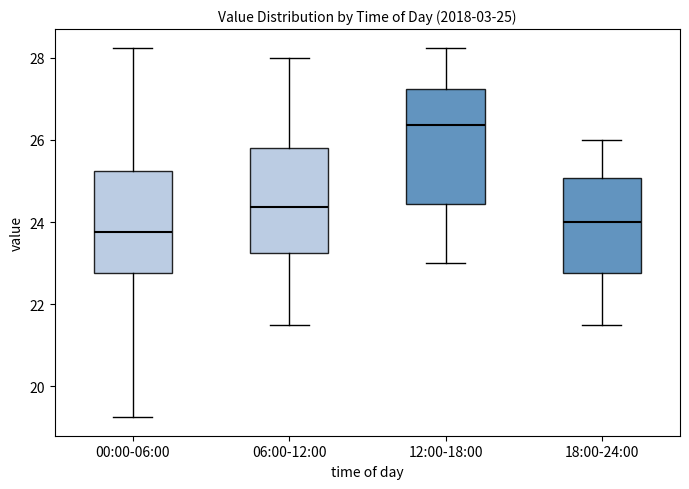

Which box has the highest median line?

12:00-18:00